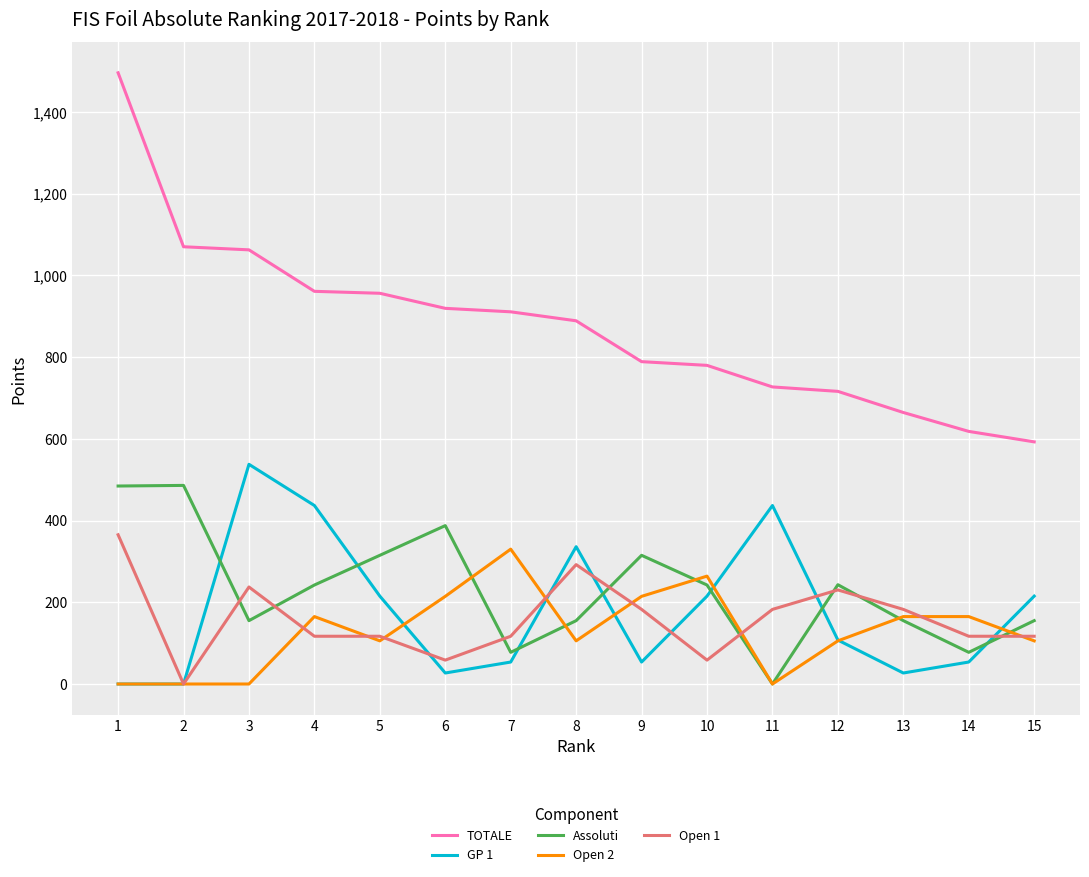

Is this an area chart (filled region under the line)?

No